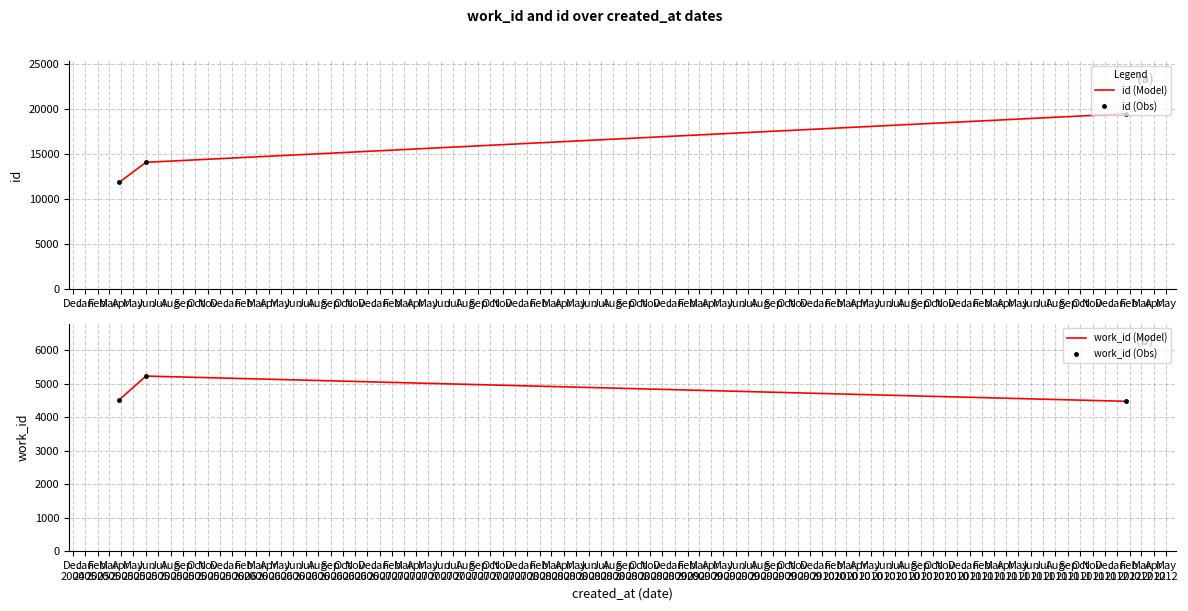

The id (Obs) series shows 9318 at Feb. True or false?

False